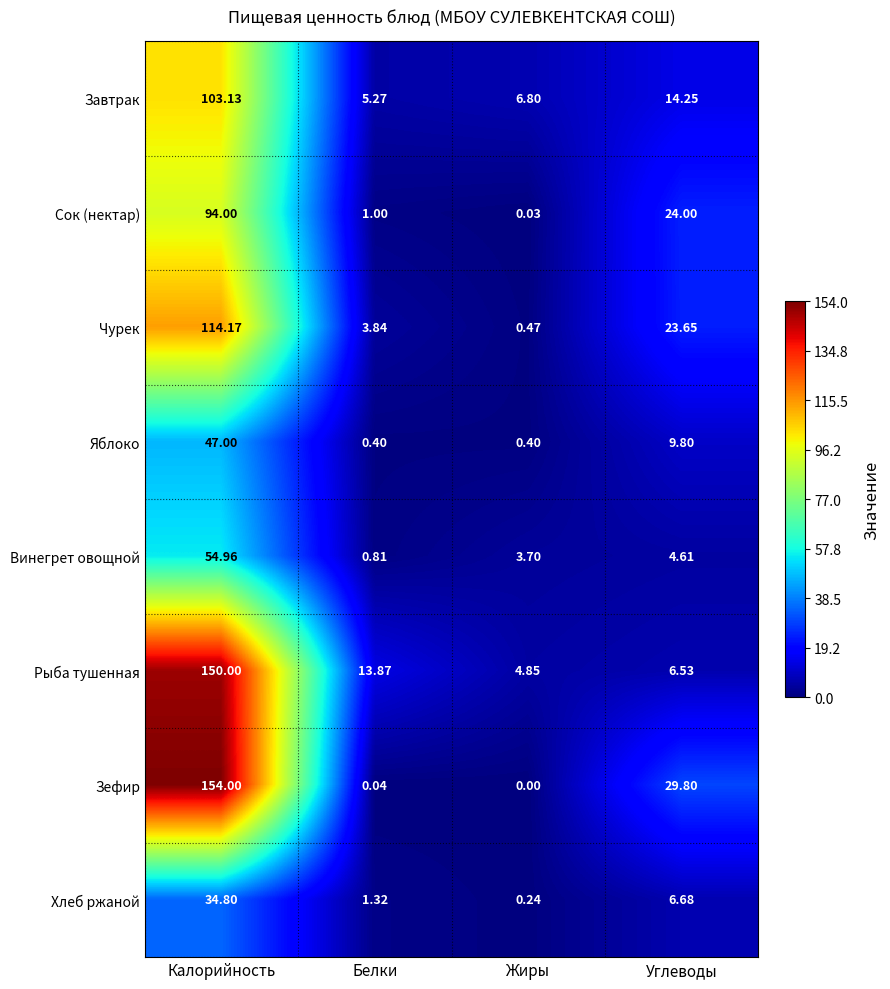

Rank the series at Углеводы from lowest to highest value.

Винегрет овощной, Рыба тушенная, Хлеб ржаной, Яблоко, Завтрак, Чурек, Сок (нектар), Зефир